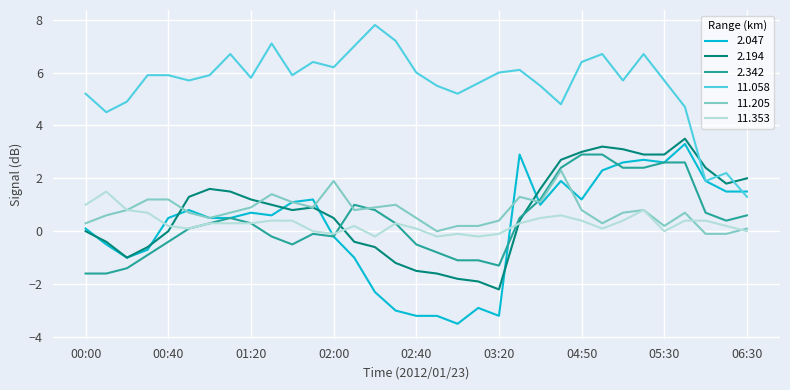

What is the maximum value shown in the chart?

7.8